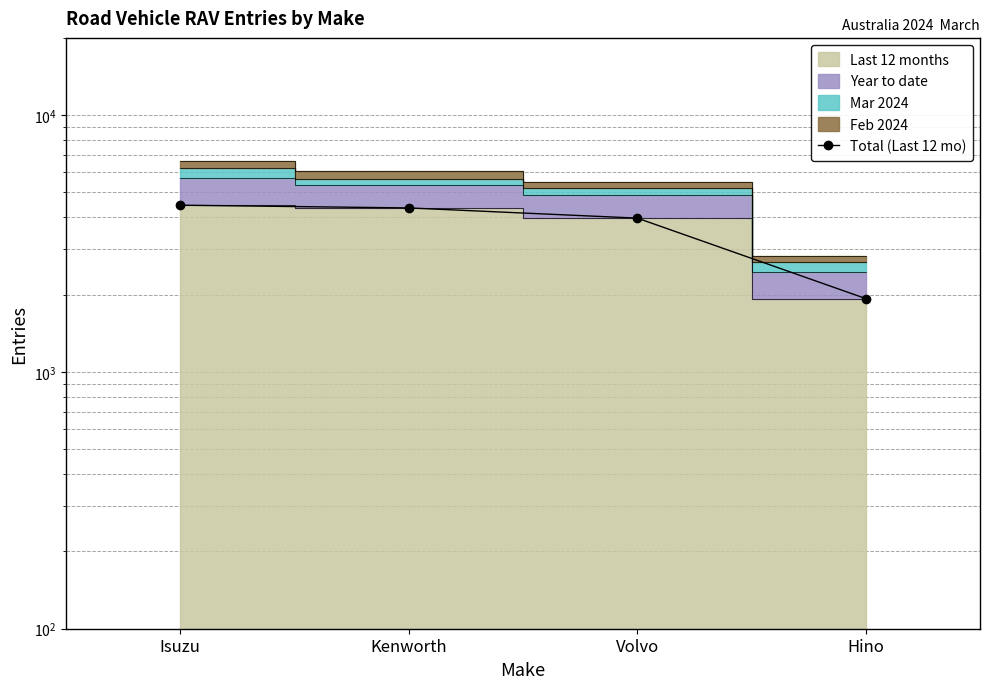

Reading left to right, list all the values displayed in this chart.

4462	4353	3973	1931